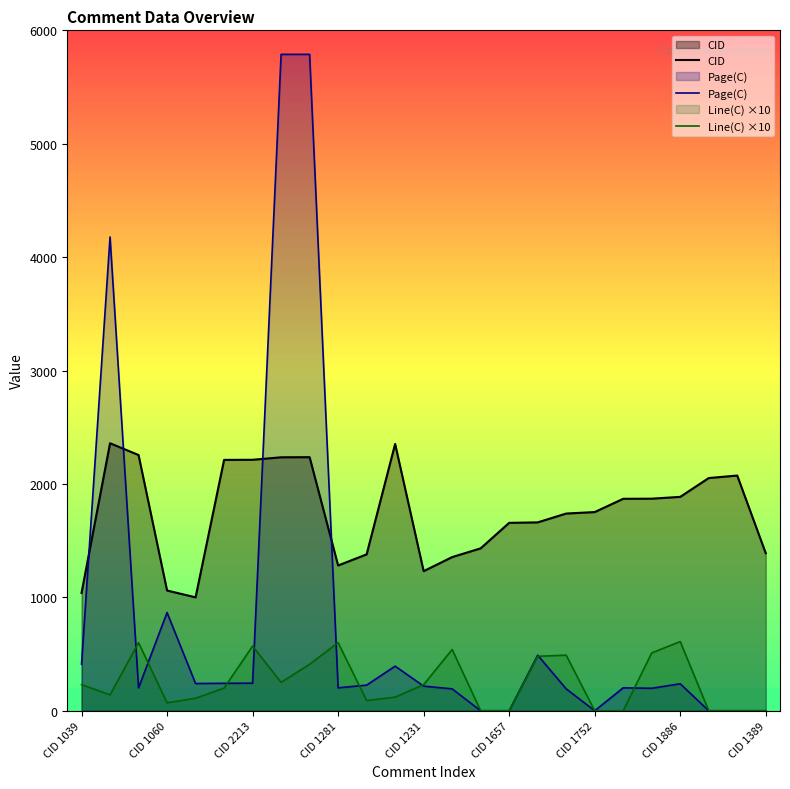

How many interior local peaks does the Page(C) series have?

6